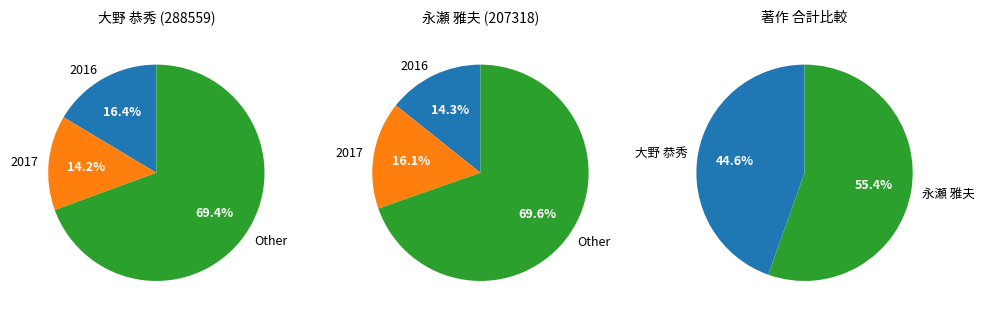

Which slice is the smallest?

288559